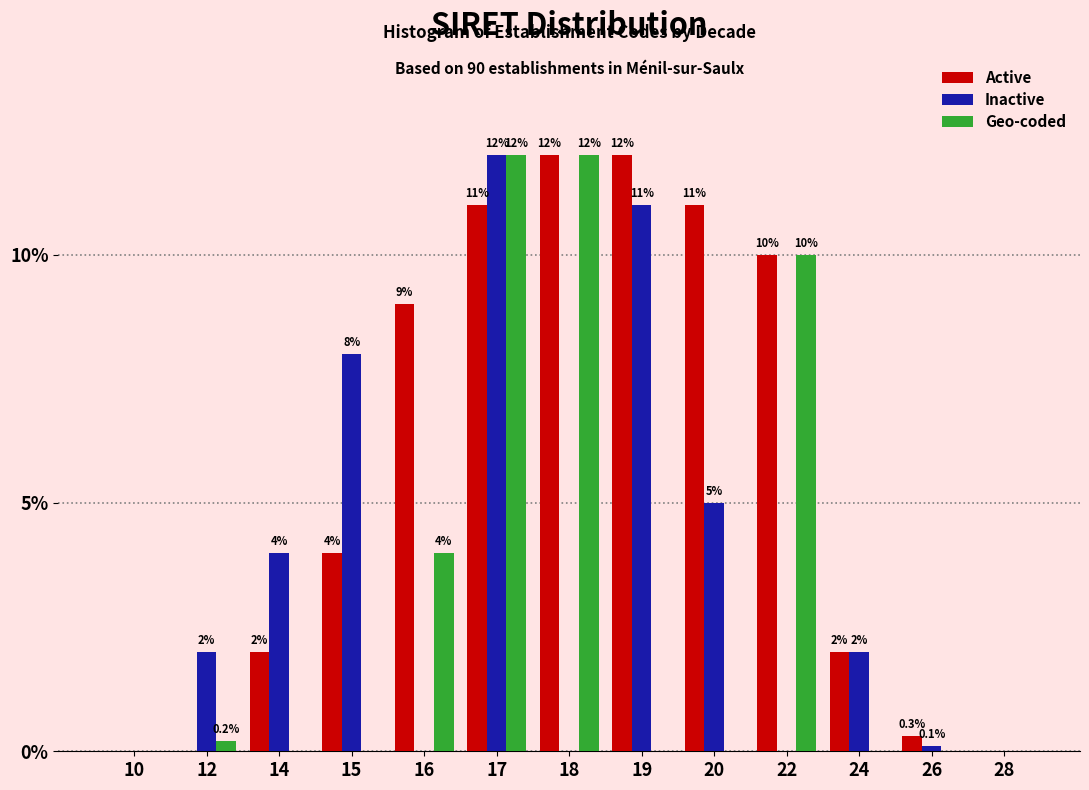

Reading left to right, transcribe all the data shown in this chart.

Active: 10=0.0	12=0.0	14=2.0	15=4.0	16=9.0	17=11.0	18=12.0	19=12.0	20=11.0	22=10.0	24=2.0	26=0.3	28=0.0
Inactive: 10=0.0	12=2.0	14=4.0	15=8.0	16=0.0	17=12.0	18=0.0	19=11.0	20=5.0	22=0.0	24=2.0	26=0.1	28=0.0
Geo-coded: 10=0.0	12=0.2	14=0.0	15=0.0	16=4.0	17=12.0	18=12.0	19=0.0	20=0.0	22=10.0	24=0.0	26=0.0	28=0.0